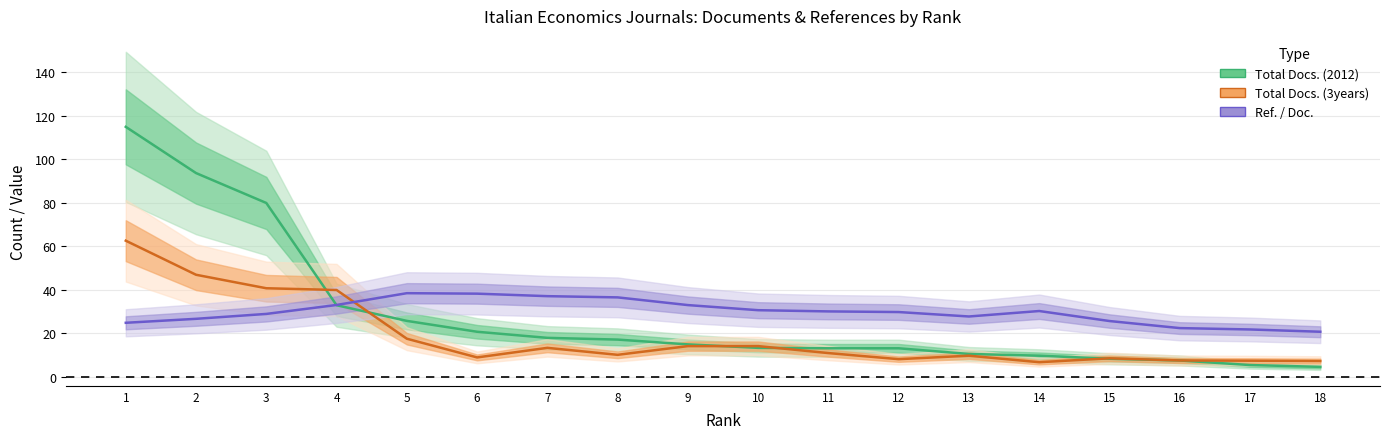

Which has a higher value, 10 or 1?

1